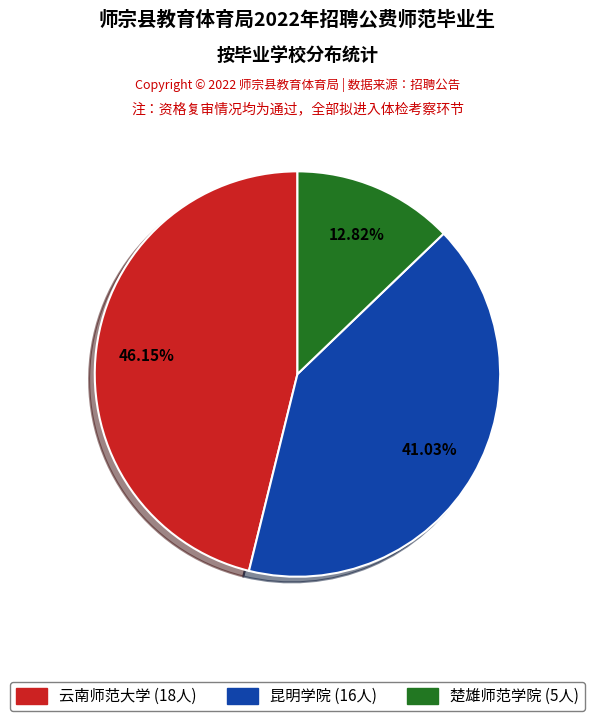

Does 昆明学院 account for over 50% of the chart?

No